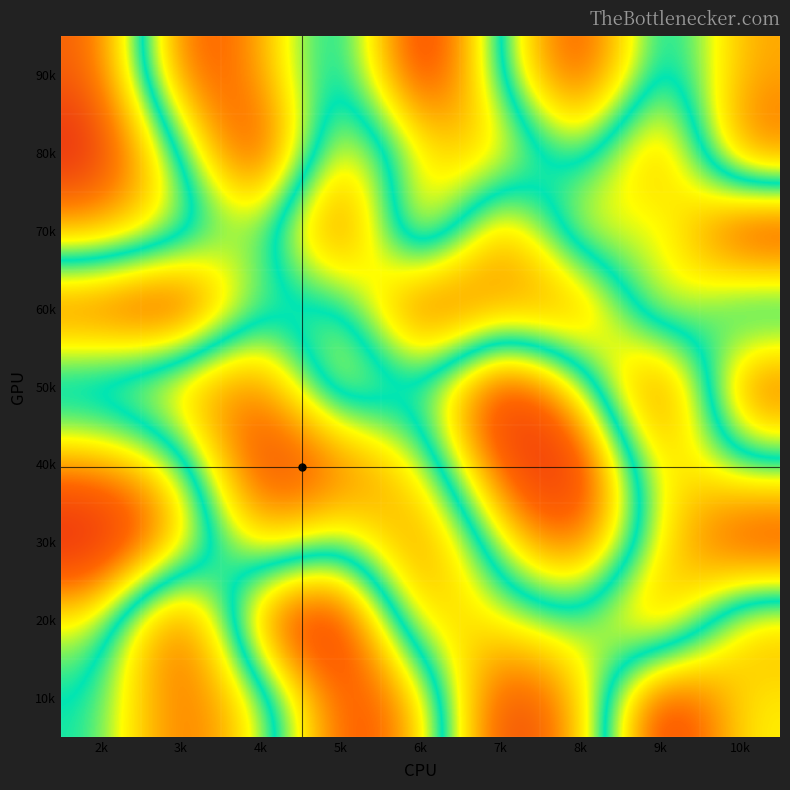

At how many categories does at least one series exceed 8?

9